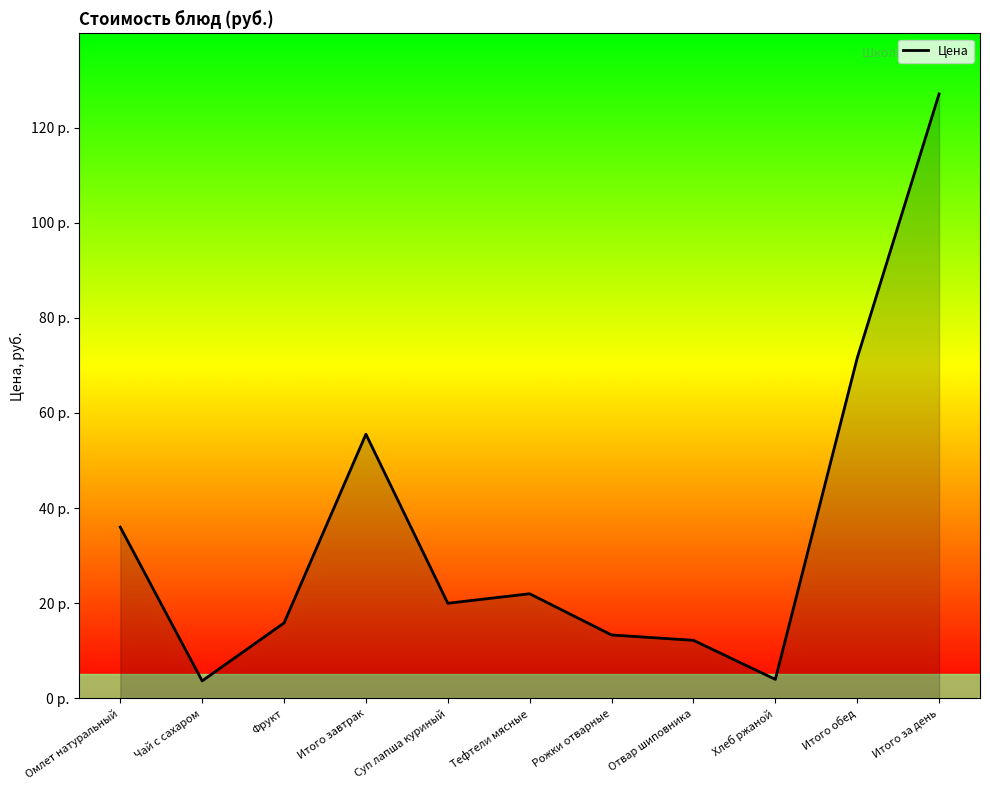

What is the greatest value displayed?

127.1